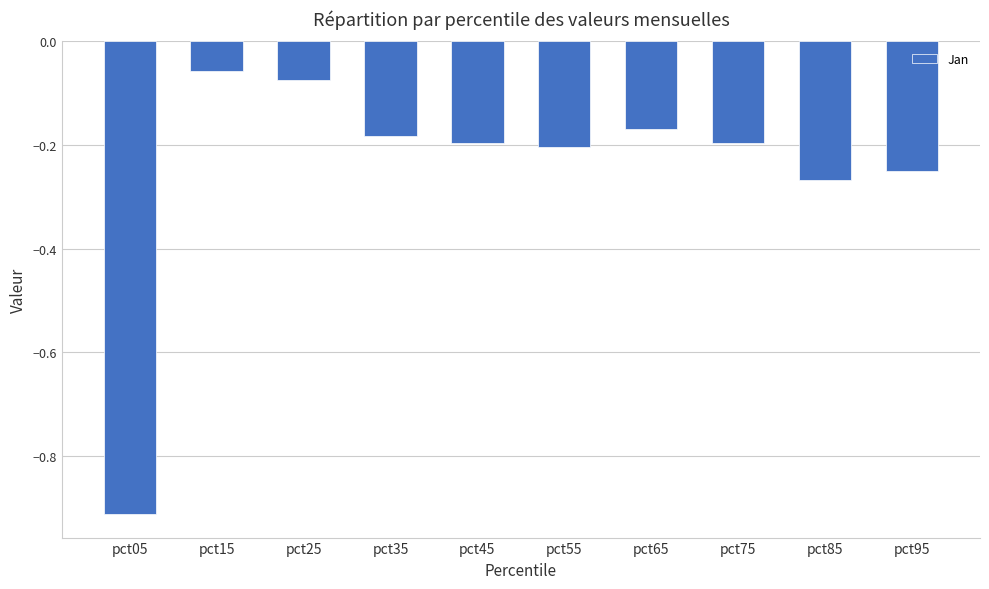

What is the difference between the maximum and minimum values?

0.9